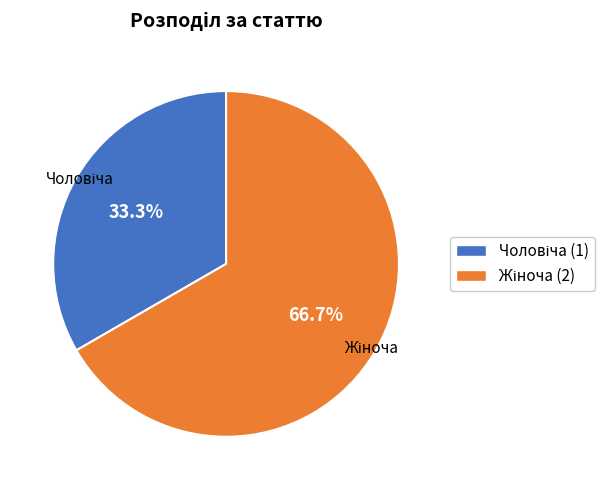

Is there any slice that represents more than half of the pie?

Yes